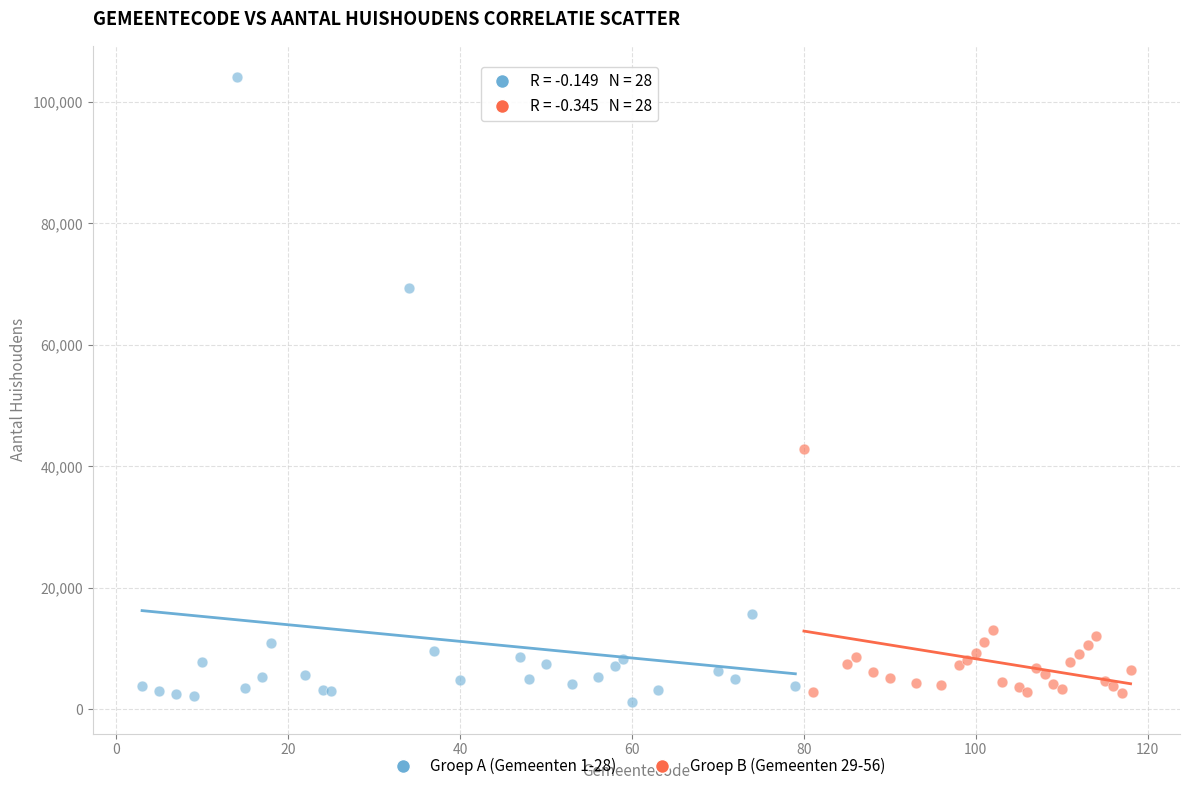

Which series contains the highest Y value?

Groep A (Gemeenten 1-28)